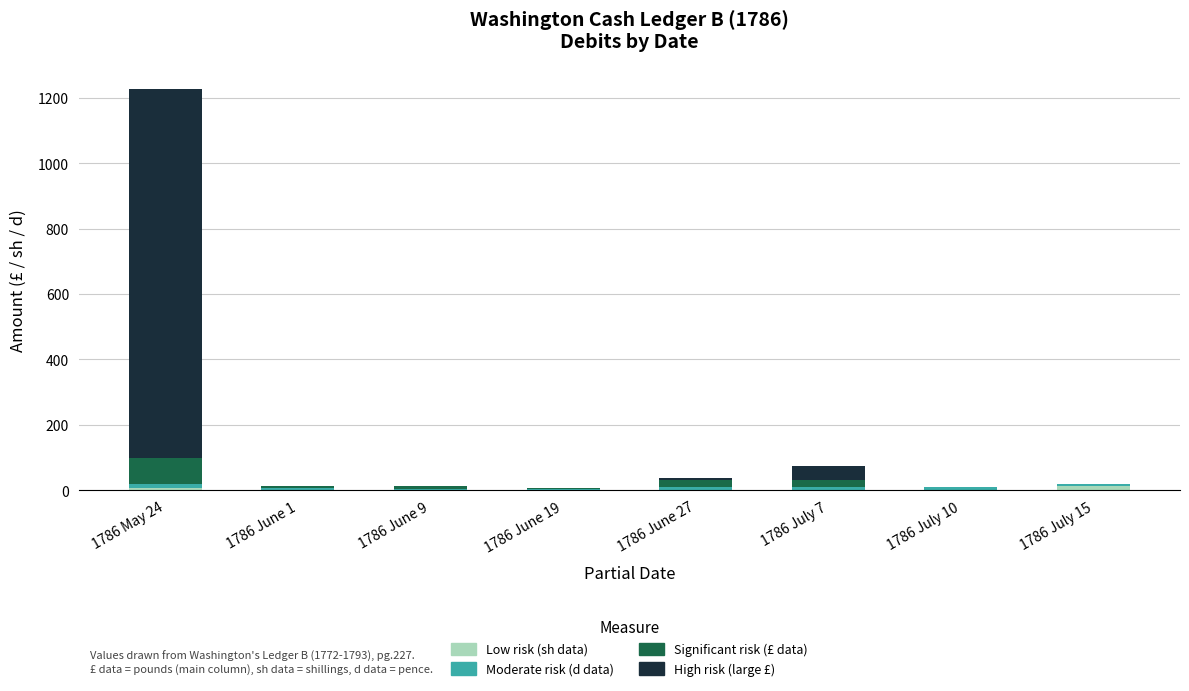

At which category is the sum across all series the highest?

1786 May 24